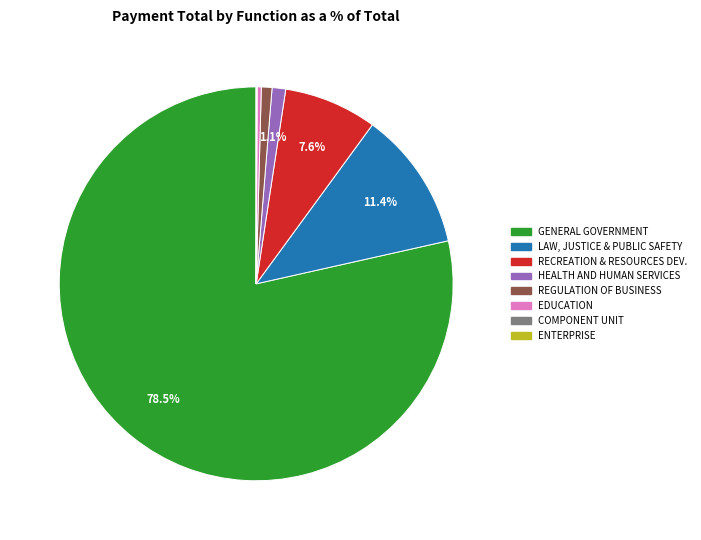

To the nearest percent, what portion does HEALTH AND HUMAN SERVICES represent?

1%